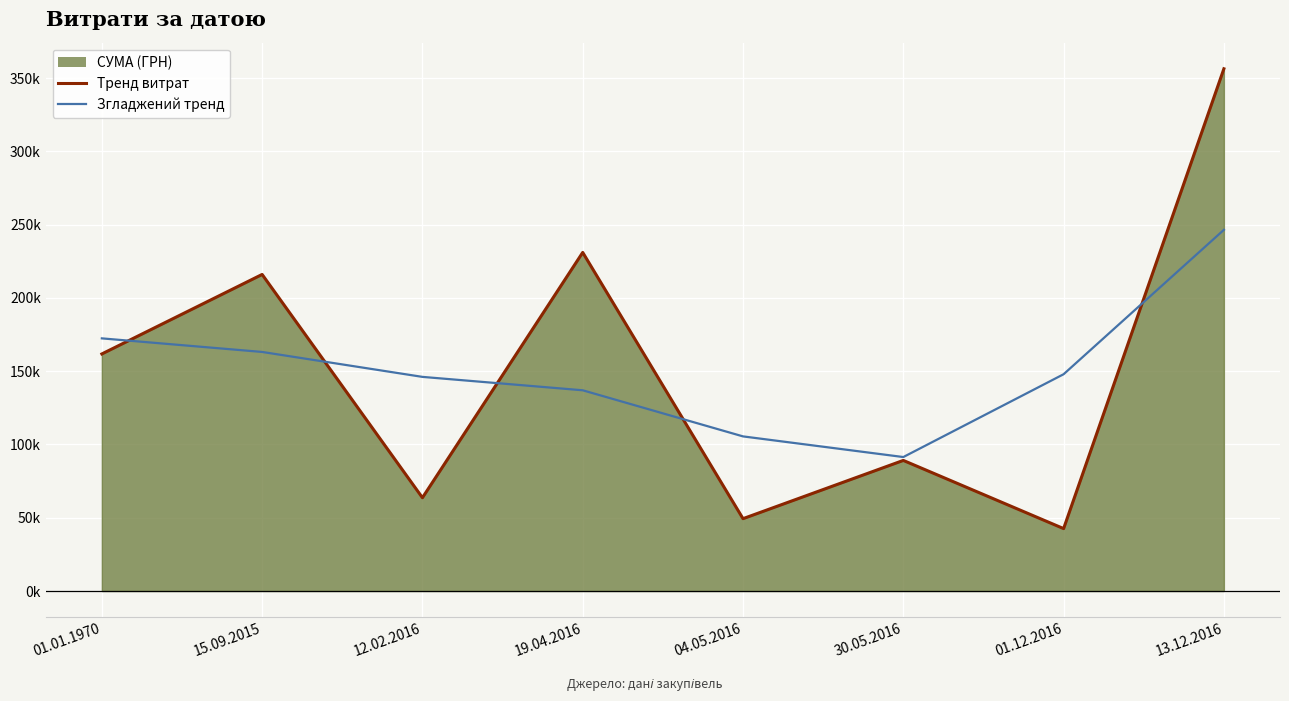

Which series has the largest total across all categories?

Тренд витрат